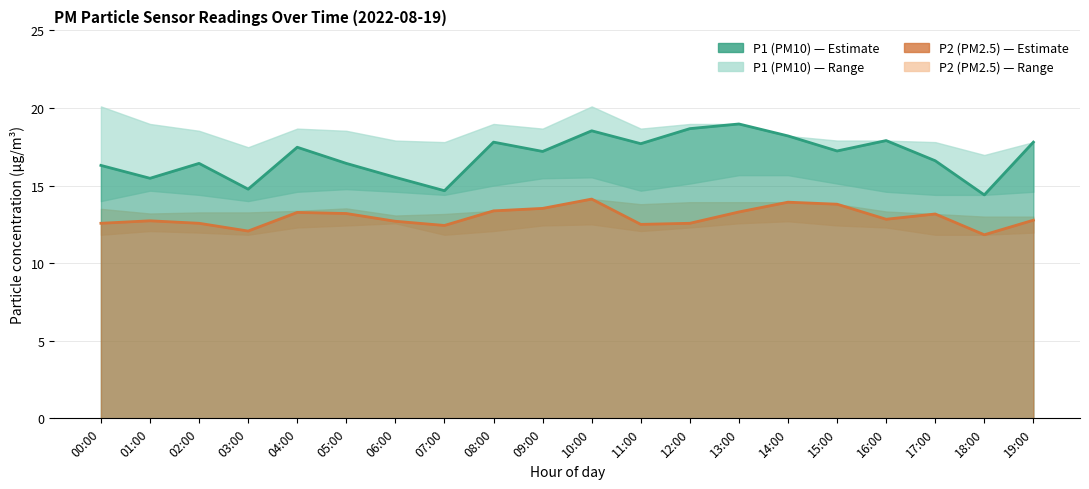

Which label corresponds to the largest value in the chart?

13:00